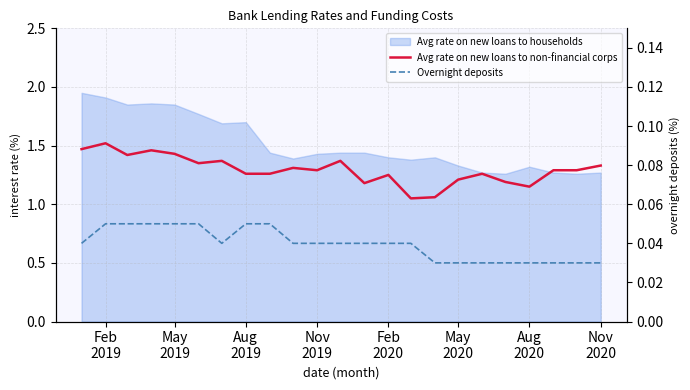

Is the value of Avg rate on new loans to non-financial corps at 11 greater than the value of Overnight deposits at Feb
2019?

Yes